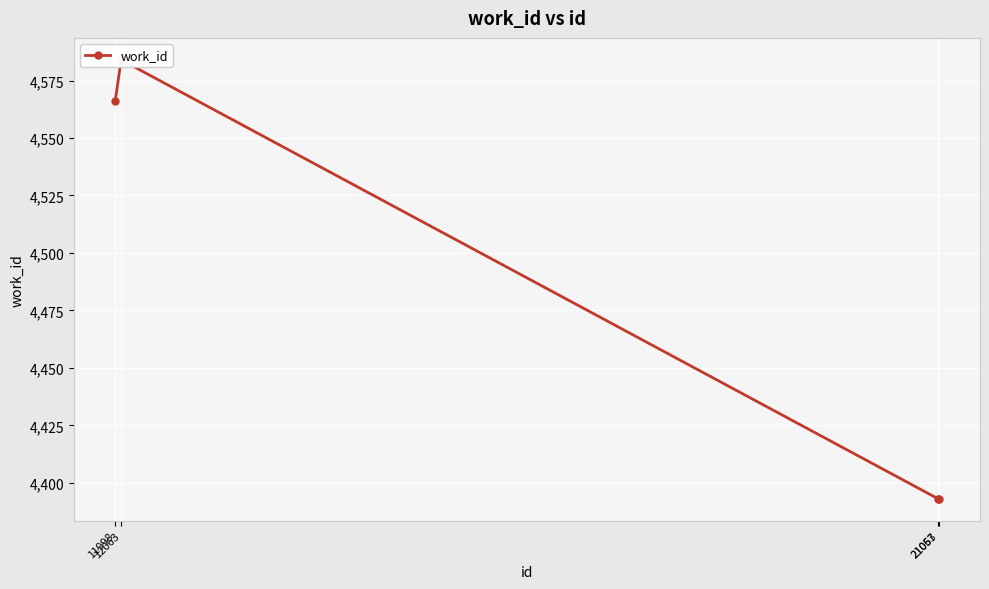

Reading left to right, transcribe all the data shown in this chart.

4566	4584	4393	4393